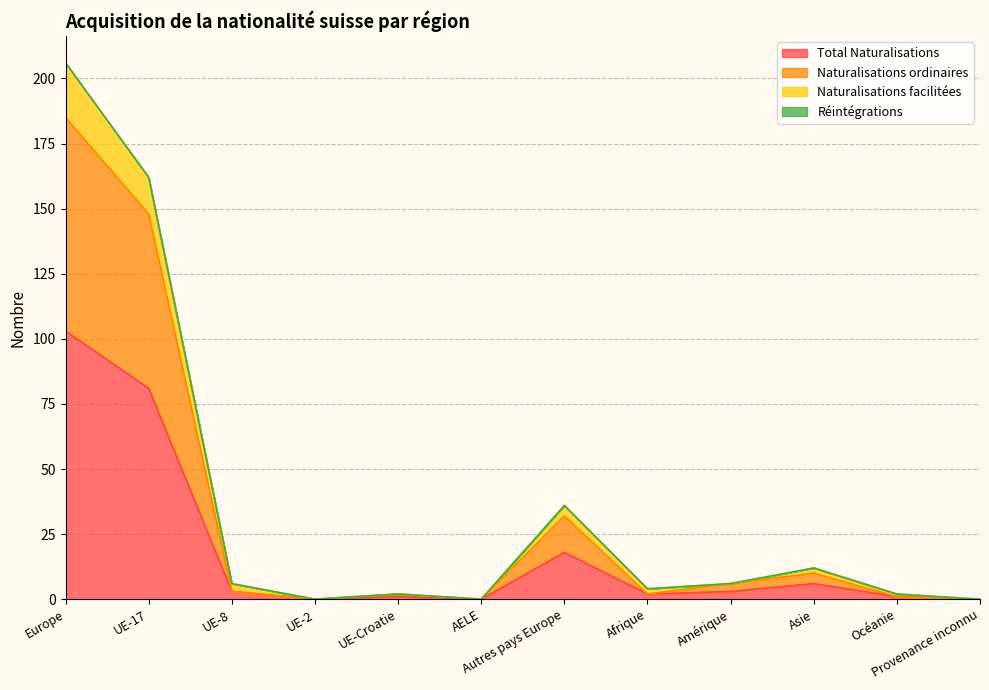

True or false: Naturalisations facilitées and Naturalisations ordinaires cross at least once.

False